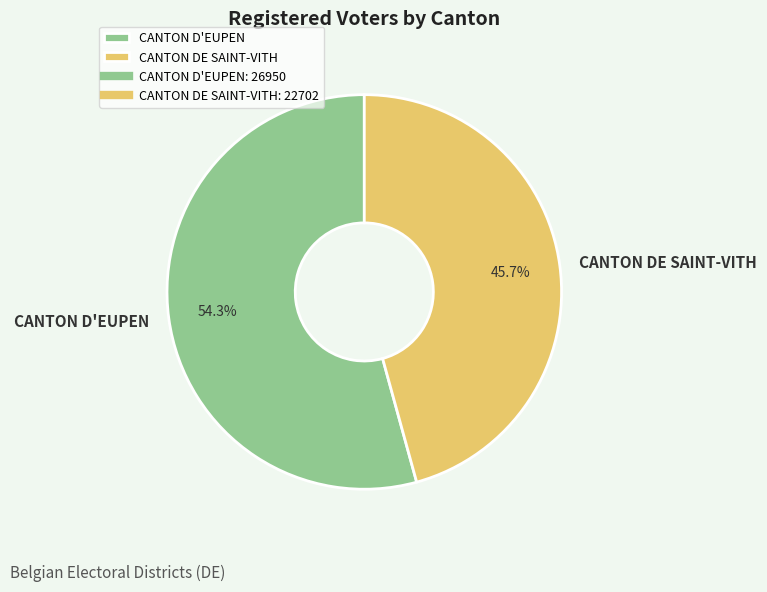

To the nearest percent, what is the average slice percentage?

50%